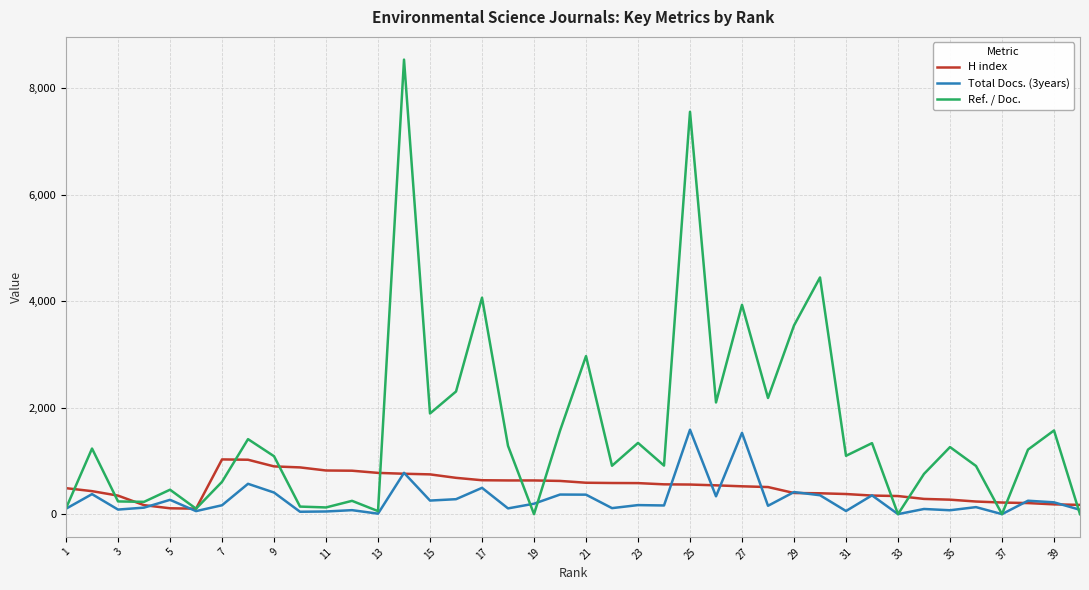

List the series in order of their overall mean, lowest first.

Total Docs. (3years), H index, Ref. / Doc.